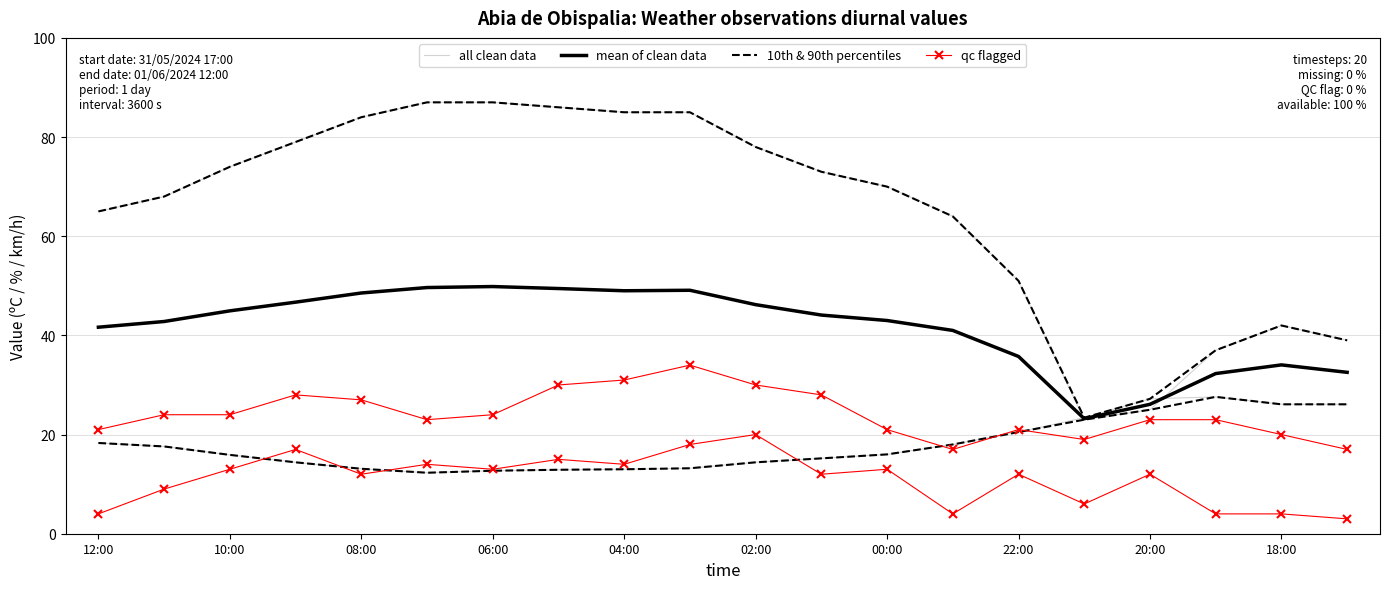

How many interior local peaks does the qc flagged series have?

7